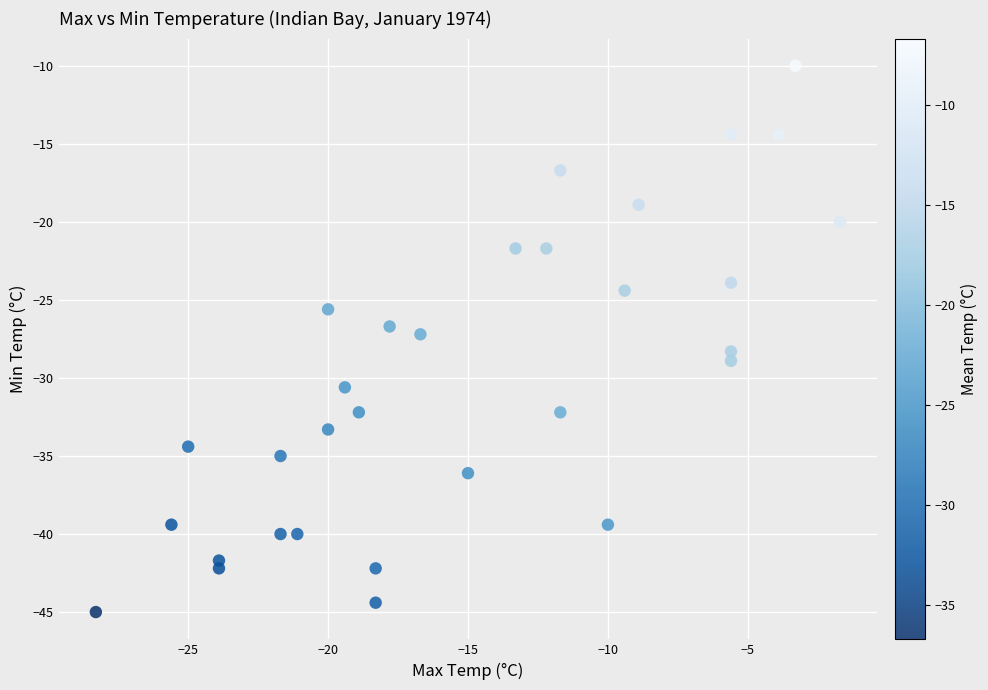

What is the range of X values (max minus min)?

26.6